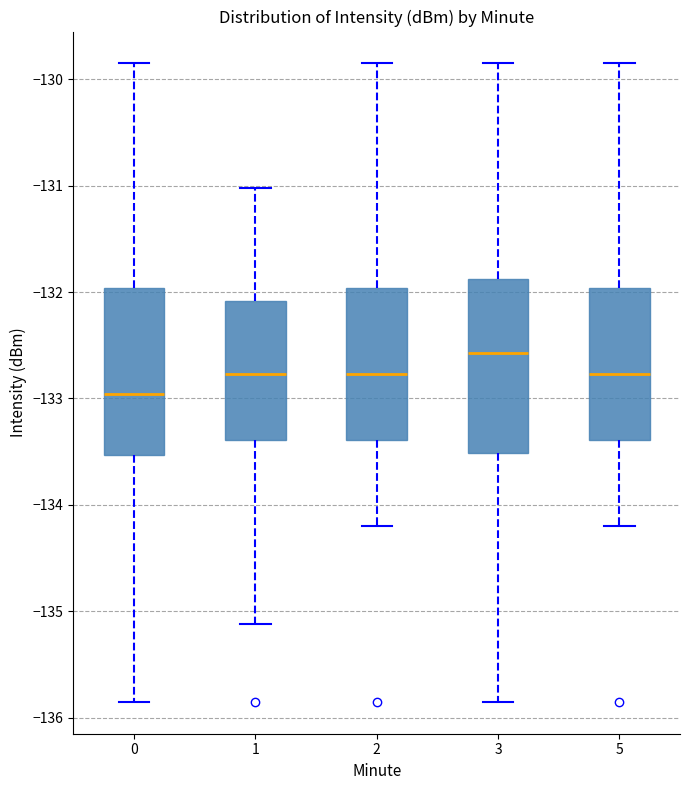

Reading left to right, transcribe this box plot: for each box, give where its median line is, the range the box spans, and where its two whiskers end, as read against the y-axis. The values are not printed on the chart, so give them approximately, as read against the axis.

0: median -133.0, box -133.5 to -132.0, whiskers -135.9 to -129.9
1: median -132.8, box -133.4 to -132.1, whiskers -135.1 to -131.0
2: median -132.8, box -133.4 to -132.0, whiskers -134.2 to -129.9
3: median -132.6, box -133.5 to -131.9, whiskers -135.9 to -129.9
5: median -132.8, box -133.4 to -132.0, whiskers -134.2 to -129.9